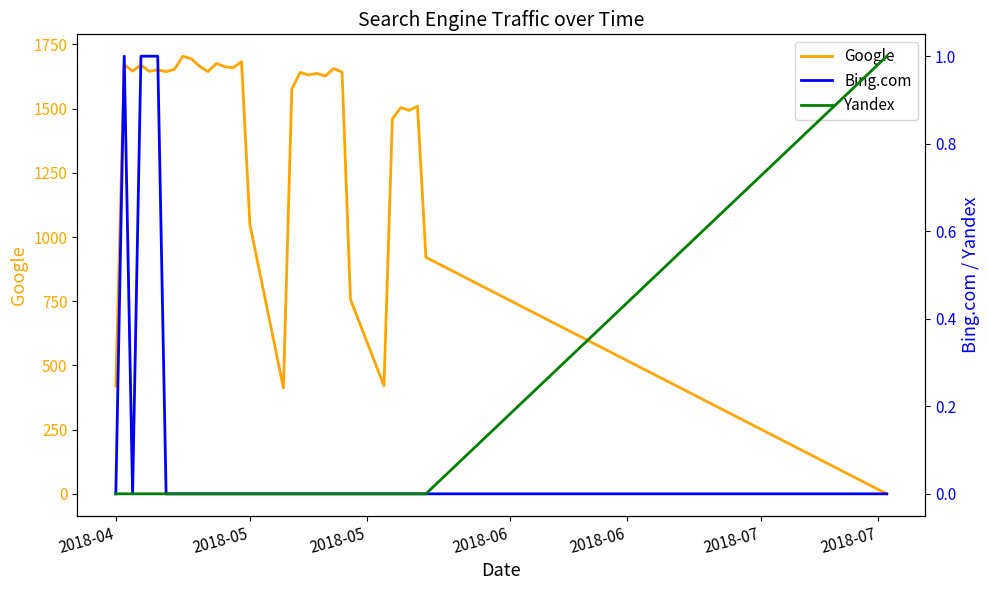

What are all the series names shown in the legend?

Google, Bing.com, Yandex